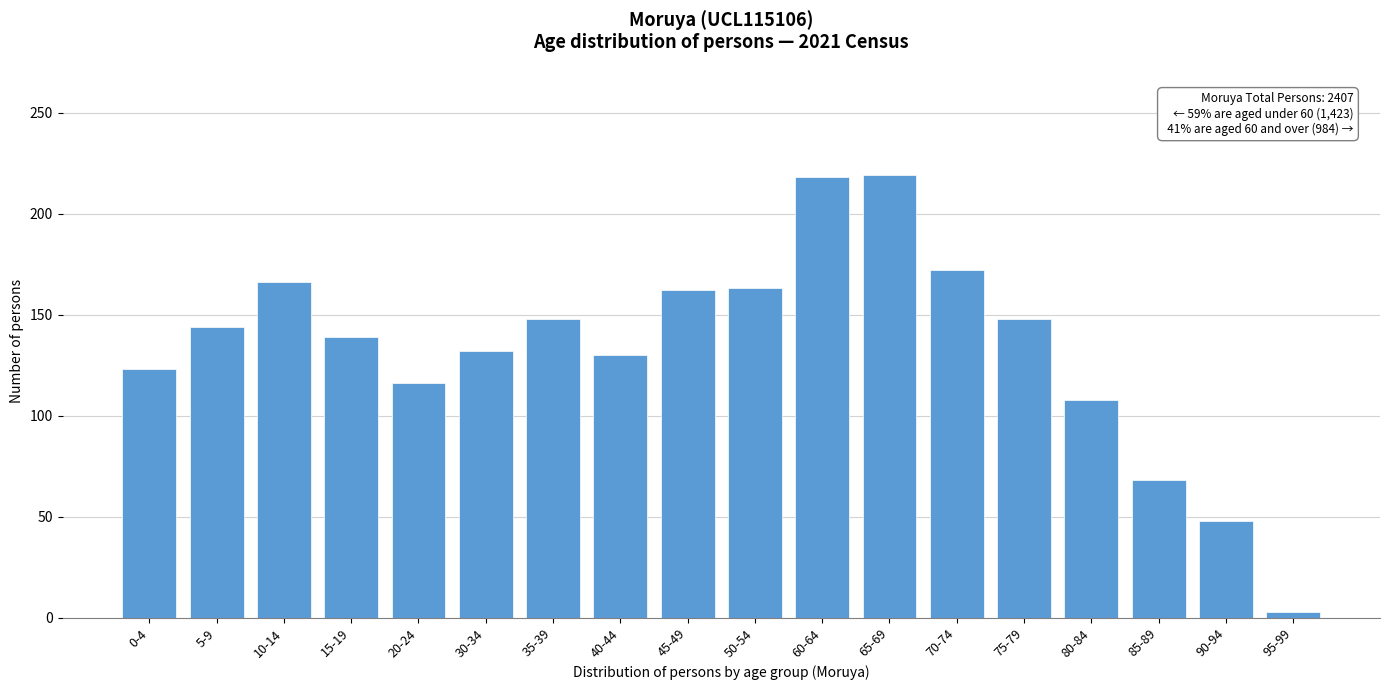

Is it true that the value at 75-79 is 50?

False